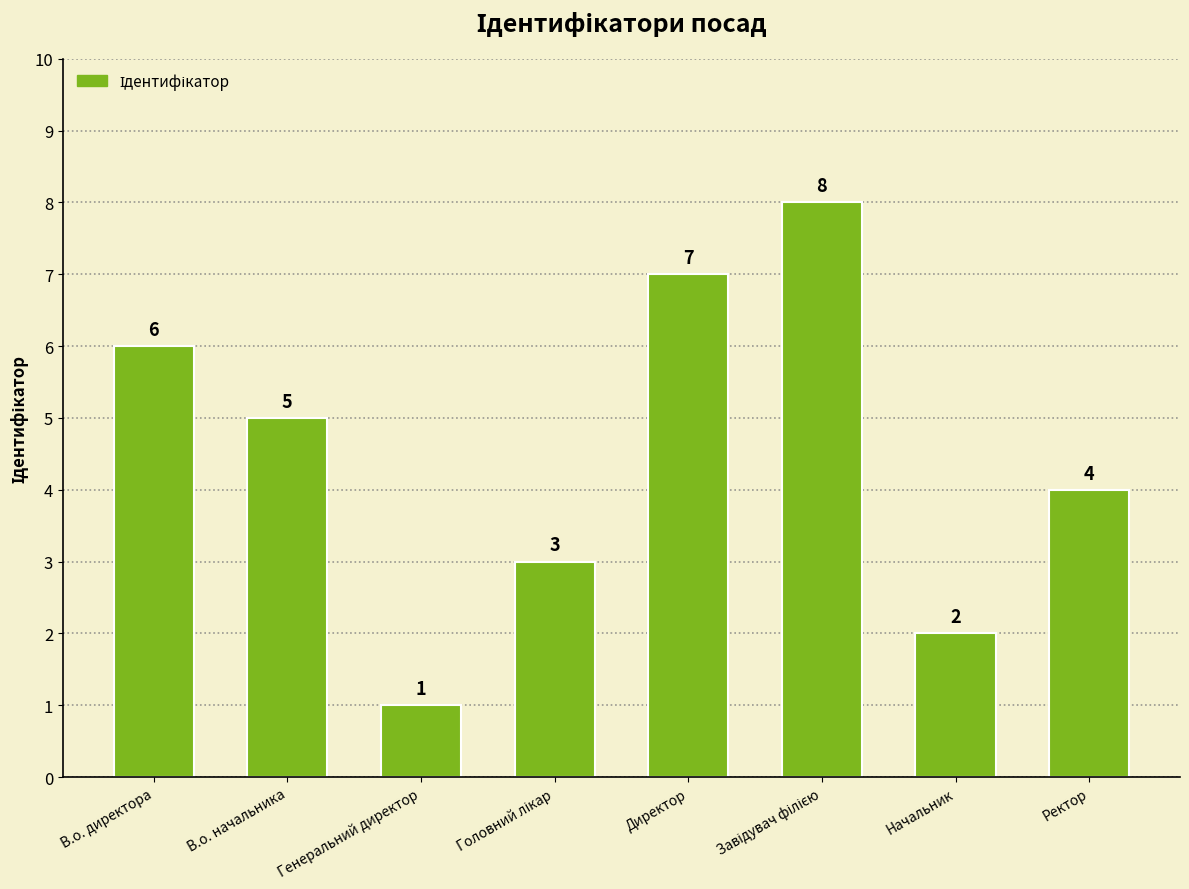

Where does the data first go above 5?

В.о. директора